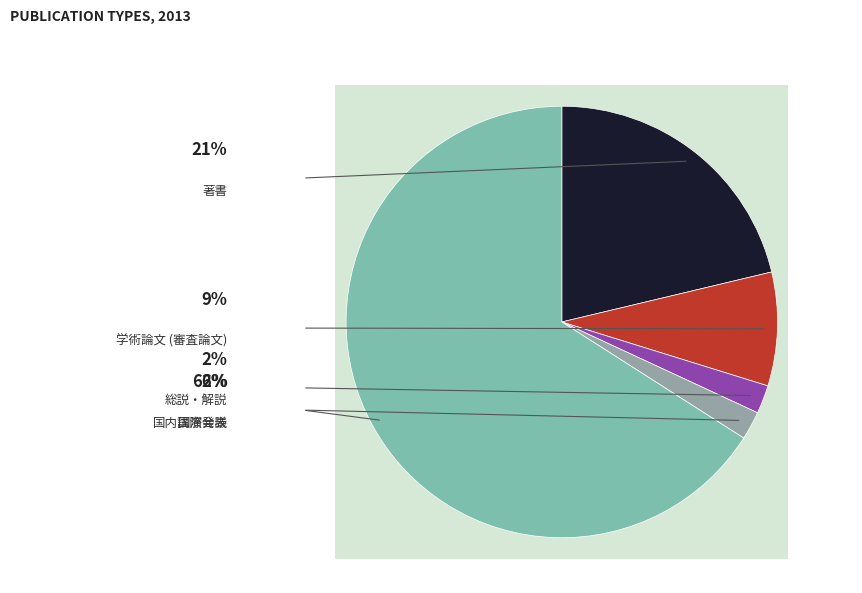

To the nearest percent, what percentage of the pie is 国内講演発表?

66%